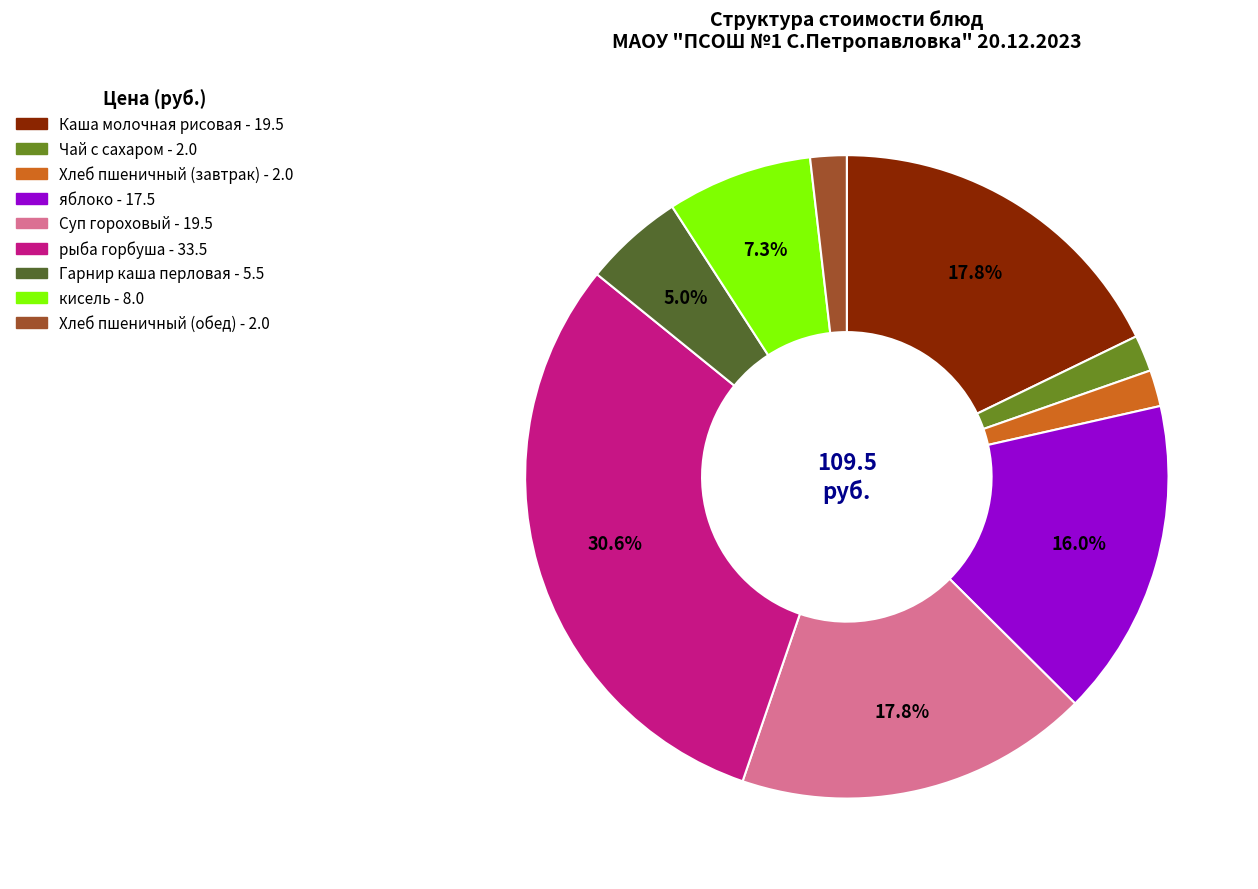

Between Суп гороховый and Гарнир каша перловая, which is larger?

Суп гороховый